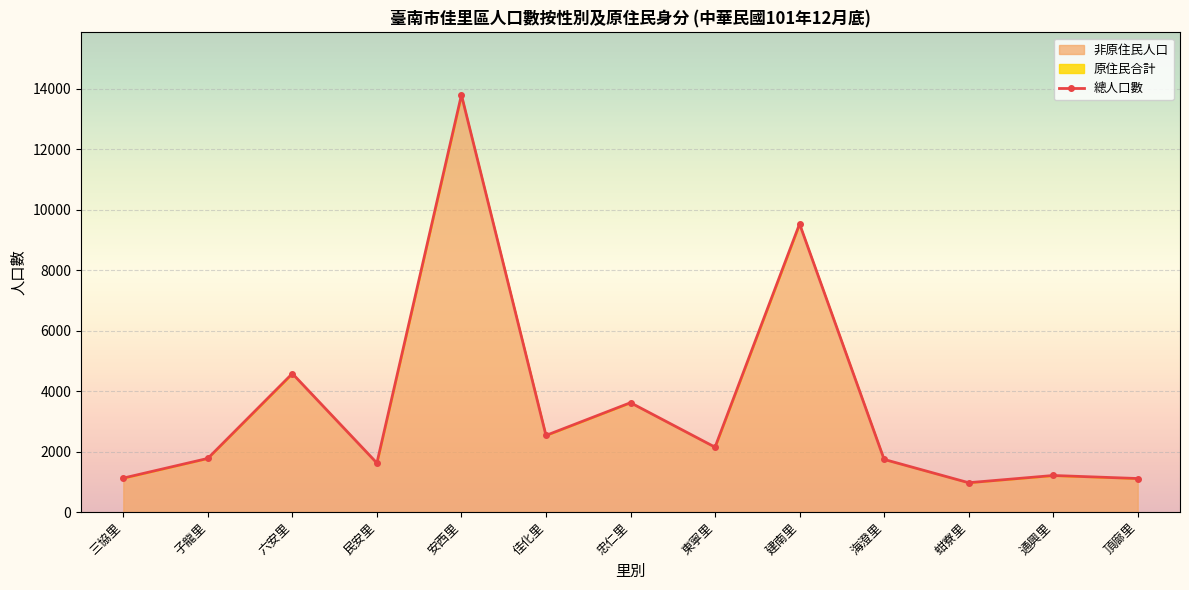

At how many categories does at least one series exceed 455?

13